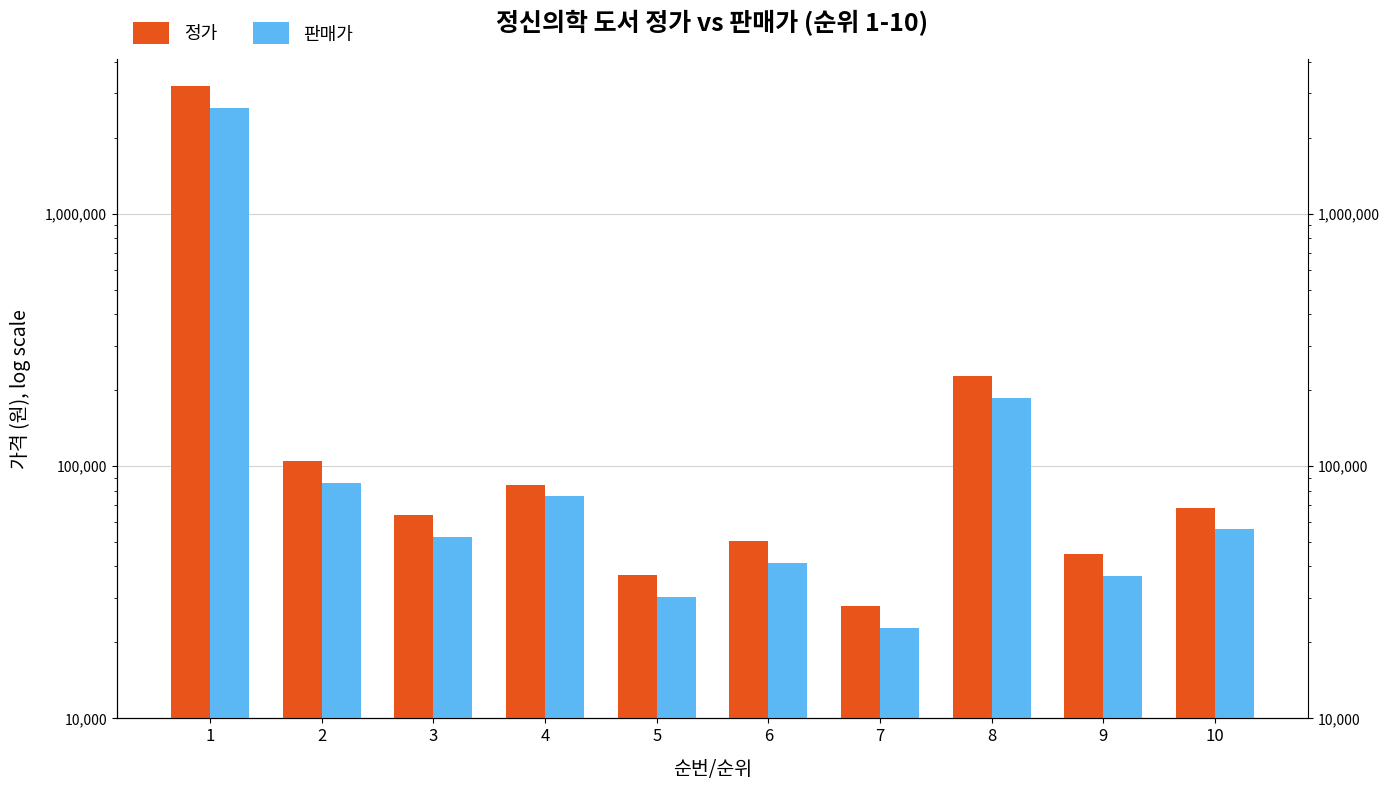

Which category has the highest value across all series?

1